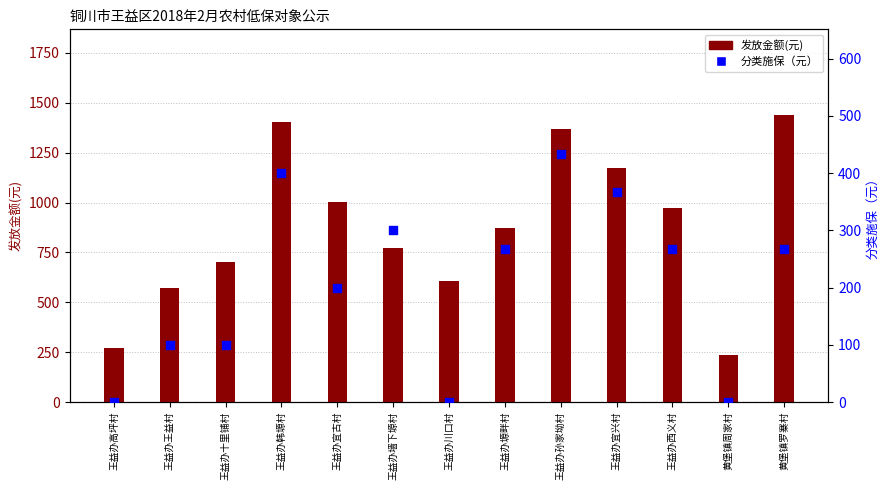

At which category is the sum across all series the highest?

王益办韩塬村